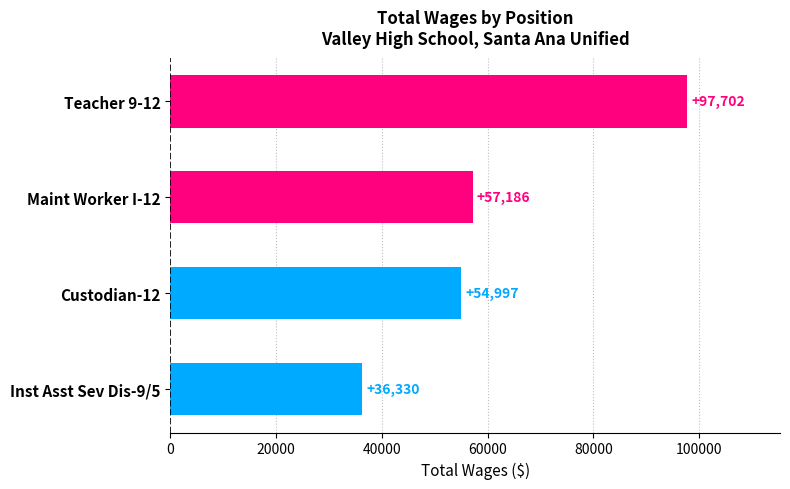

What is the average value?

61554